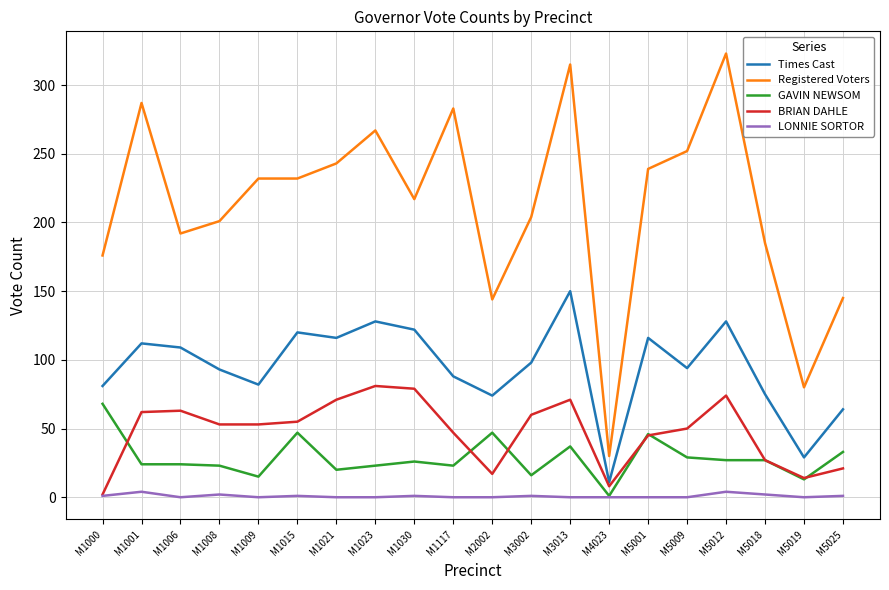

Which category has the lowest value in the Times Cast series?

M4023